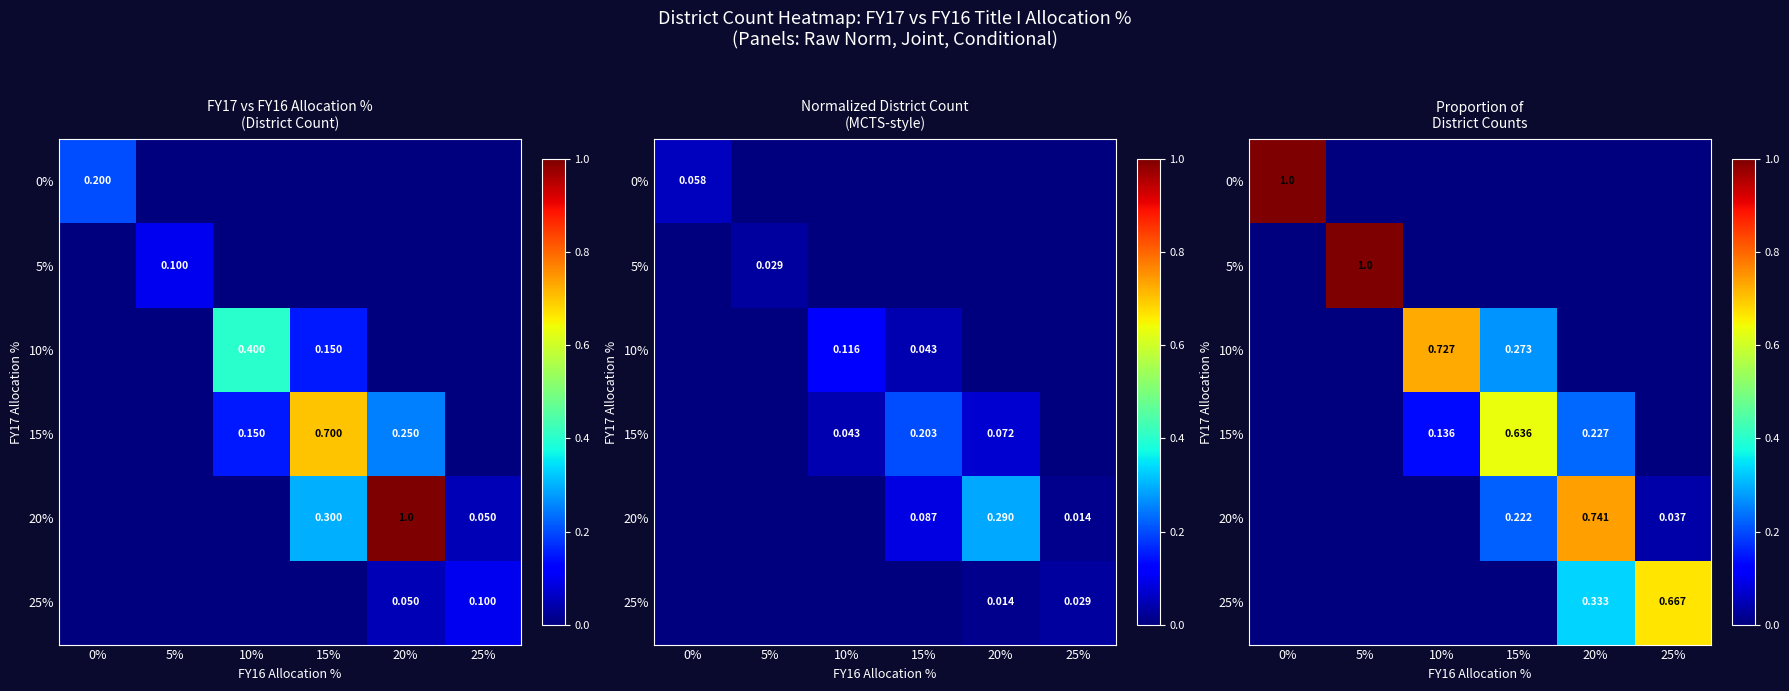

What is the difference between the highest and lowest values at 0%?

1.0